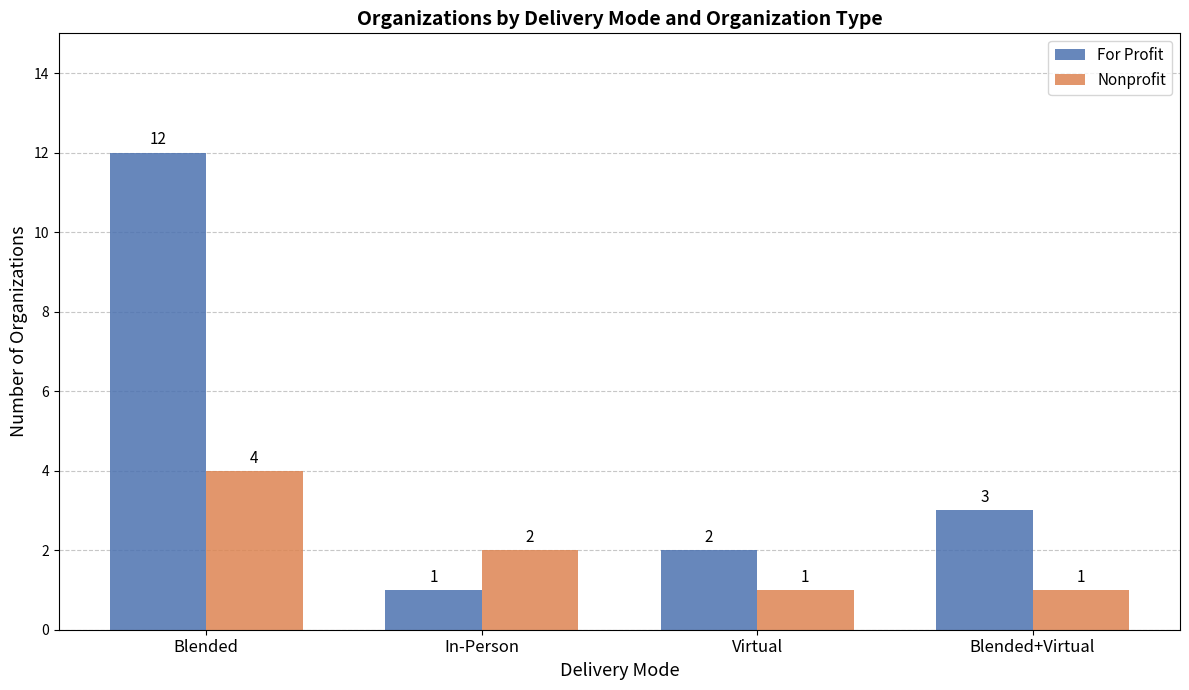

What is the highest value of the For Profit series?

12